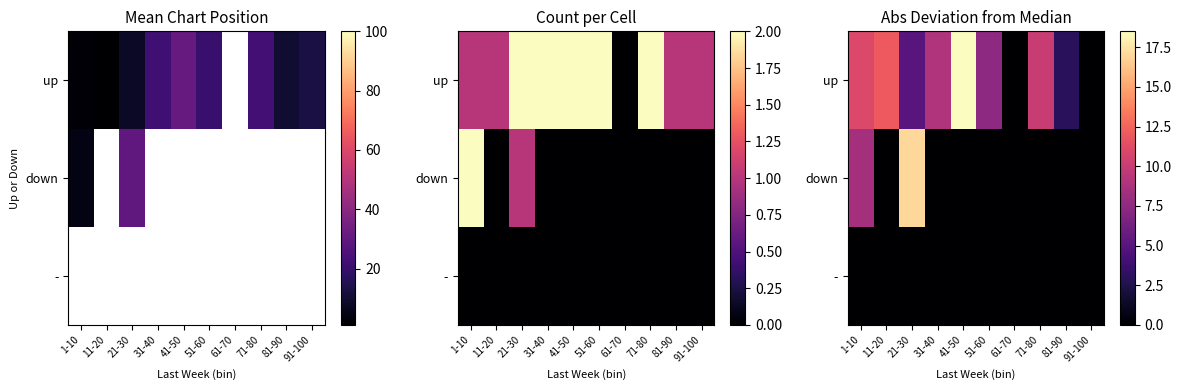

How many data points does each series have?

10